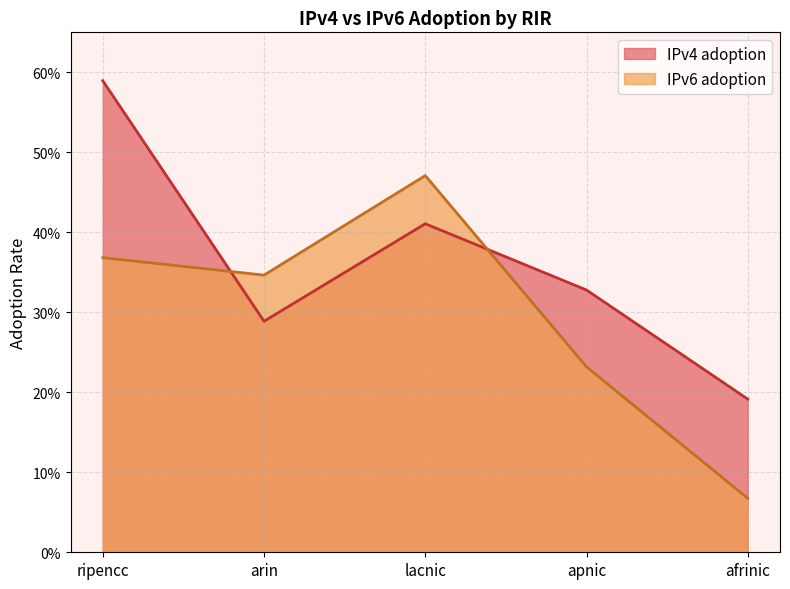

True or false: IPv4 adoption and IPv6 adoption intersect in this chart.

True